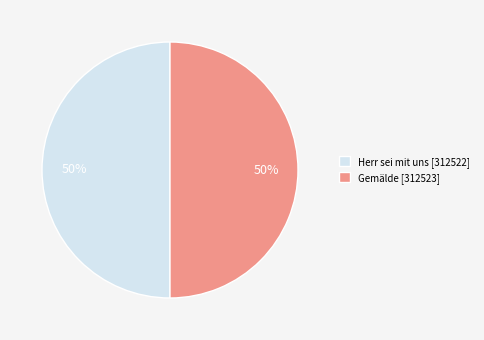

What is the ratio of the value at Gemälde [312523] to the value at Herr sei mit uns [312522]?

1.0